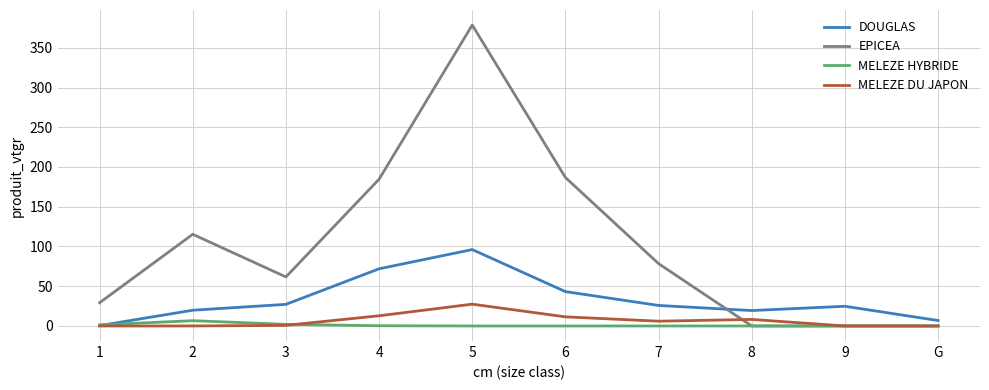

Which series has the largest total across all categories?

EPICEA